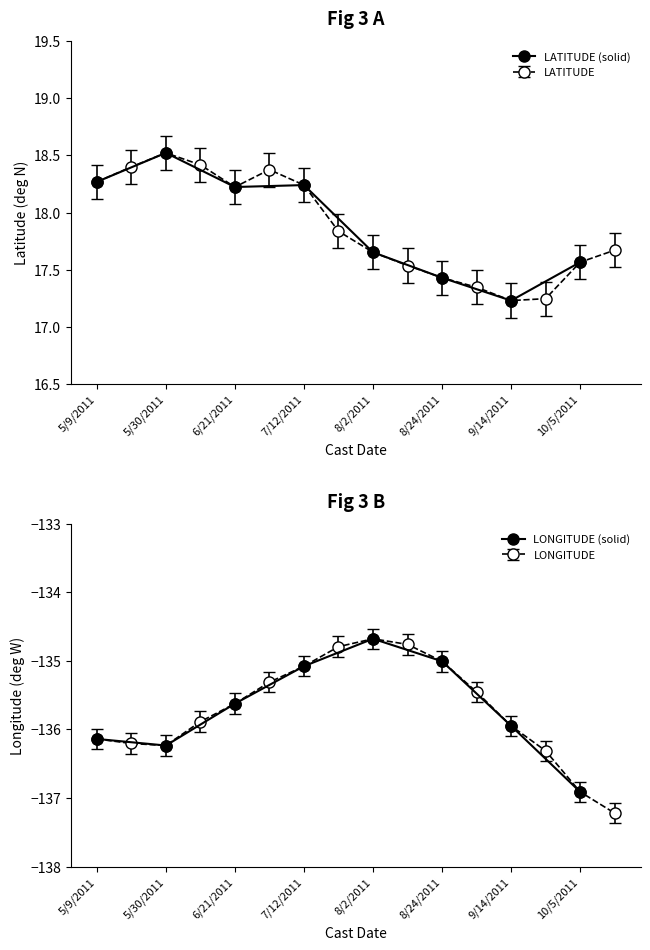

The value of LATITUDE (solid) at 9/14/2011 is 17.2. True or false?

True